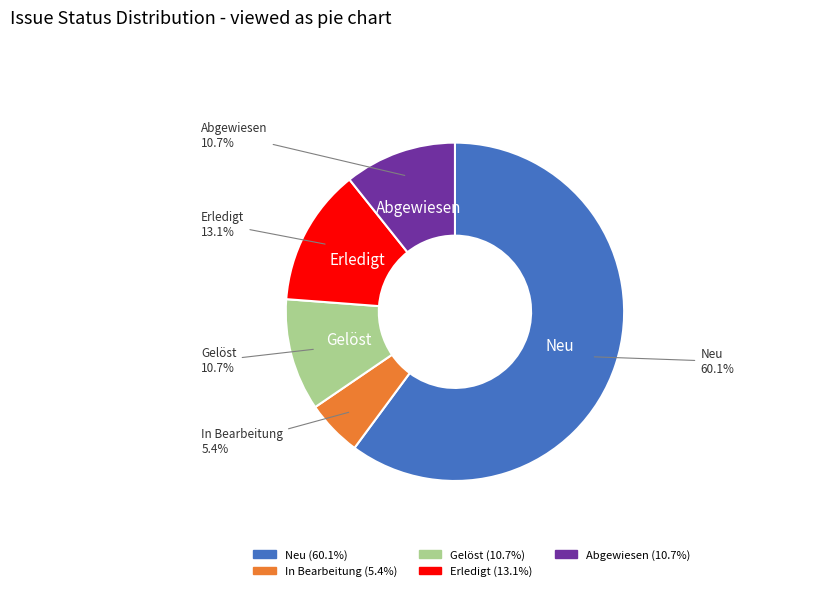

What is the smallest slice in the pie chart?

In Bearbeitung